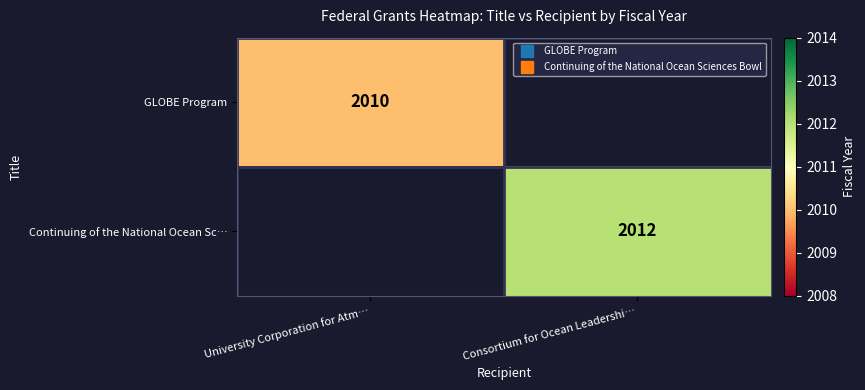

What is the minimum value shown in the chart?

2010.0